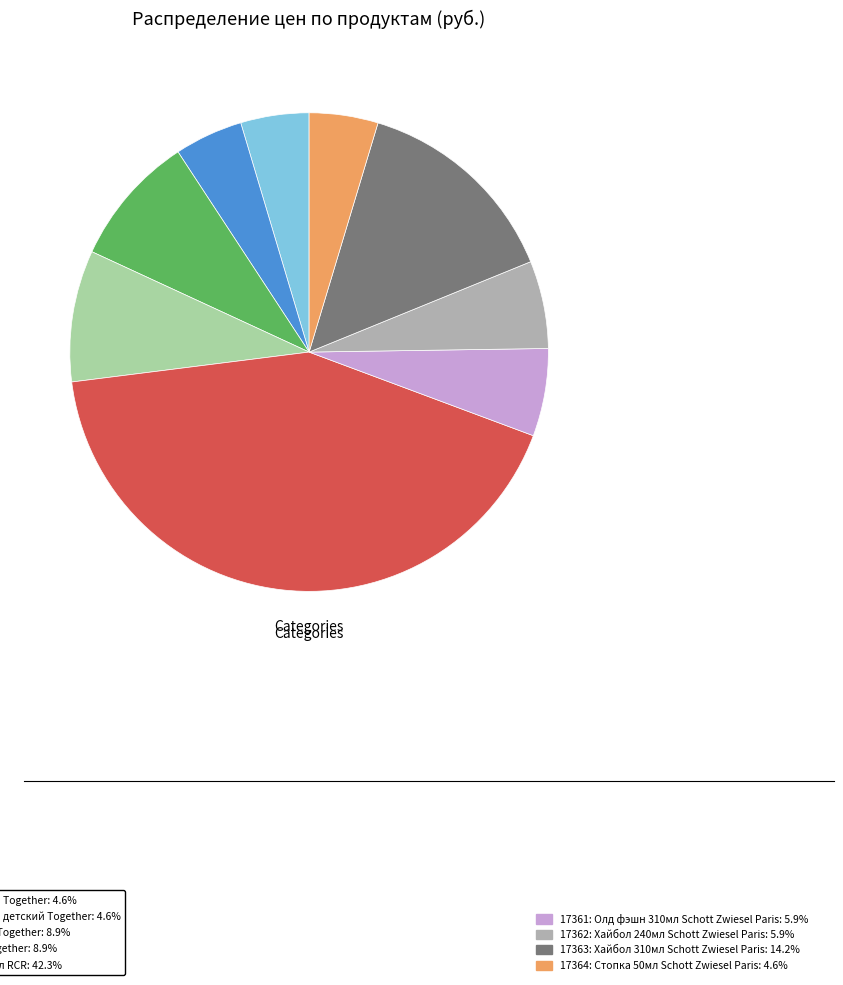

Does any single category account for the majority?

No